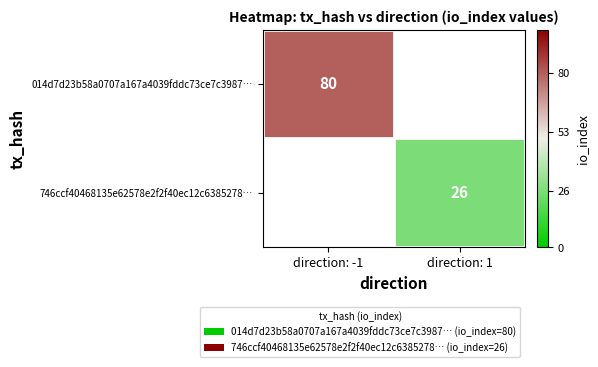

The 746ccf40468135e62578e2f2f40ec12c6385278… series shows 10 at direction: 1. True or false?

False